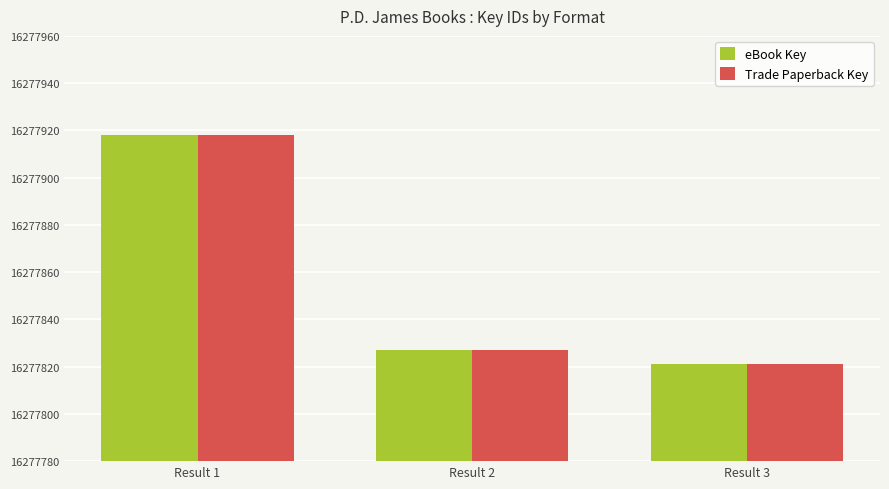

Reading left to right, what are all the values shown in this chart?

eBook Key: 16277918	16277827	16277821
Trade Paperback Key: 16277918	16277827	16277821